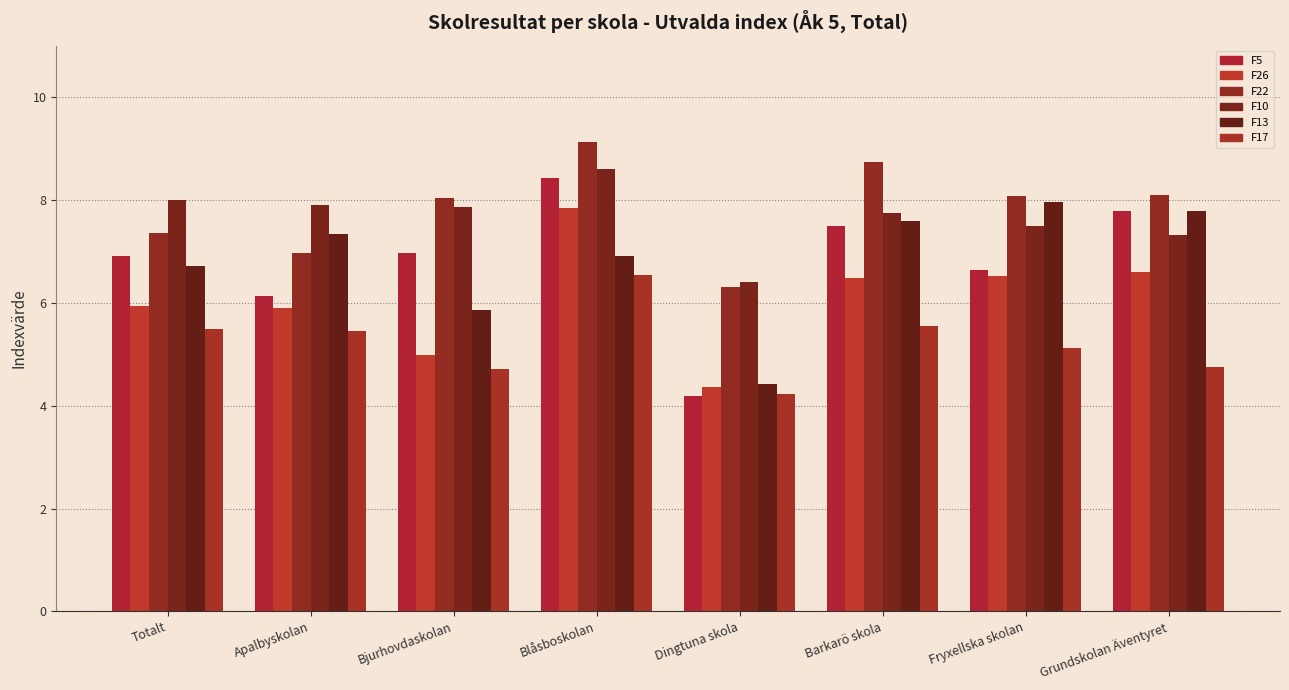

At which label does F10 first exceed 7?

Totalt